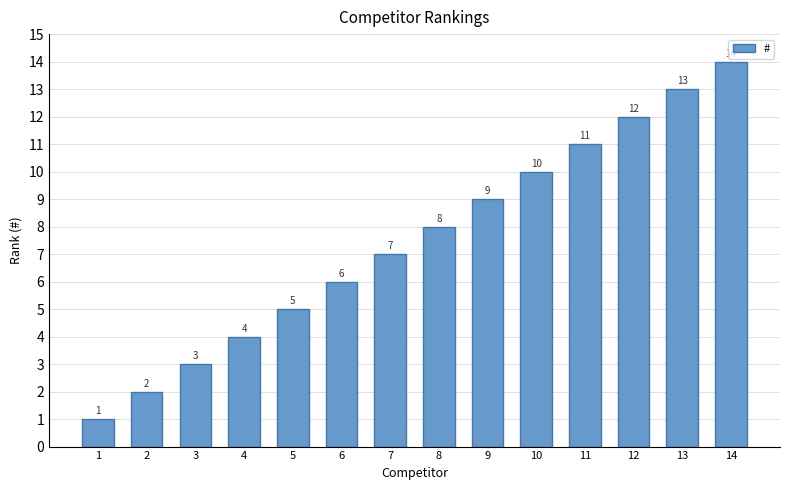

Reading left to right, list all the values displayed in this chart.

1	2	3	4	5	6	7	8	9	10	11	12	13	14